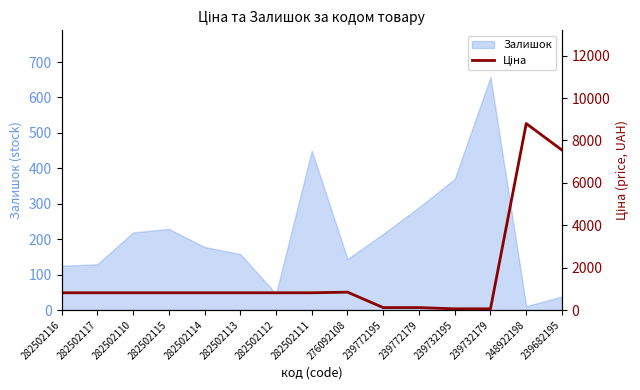

The value of Залишок at 282502111 is 450. True or false?

True